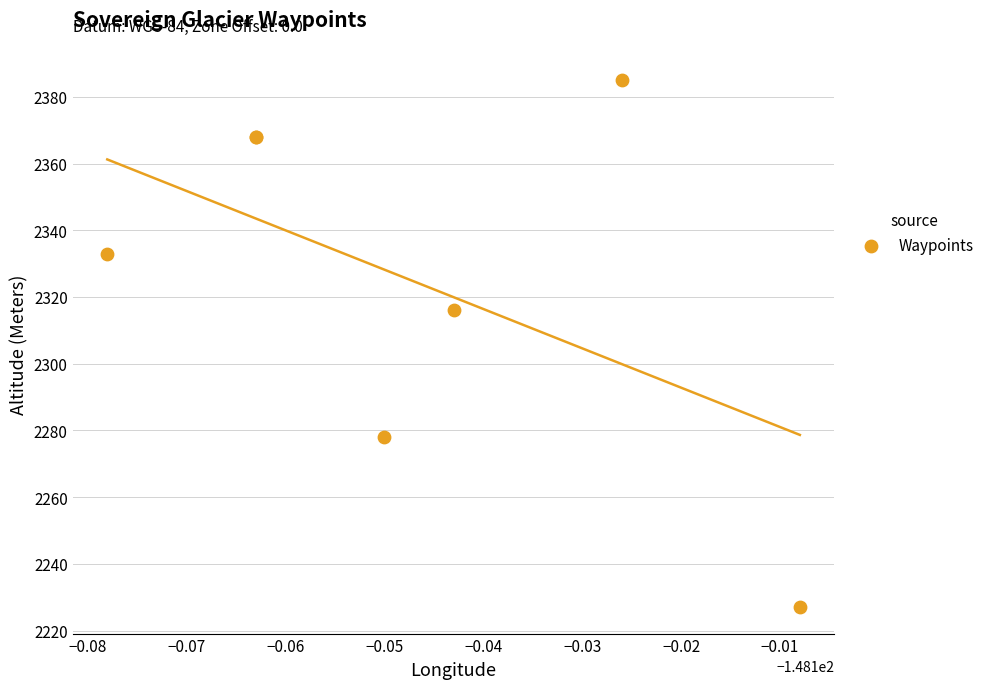

What Y value in the scatter plot is closest to 2306?

2316